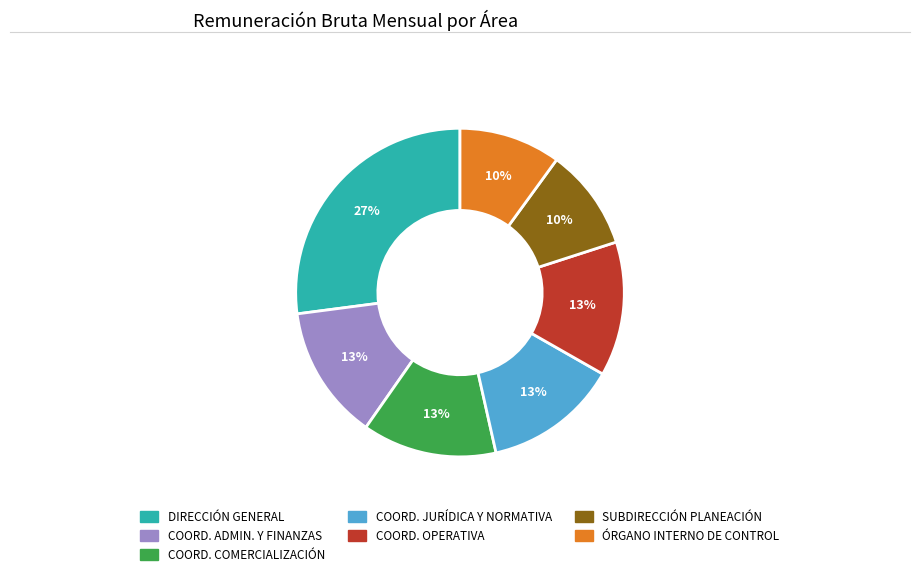

To the nearest percent, what is the difference between the largest and smallest slice percentages?

17%